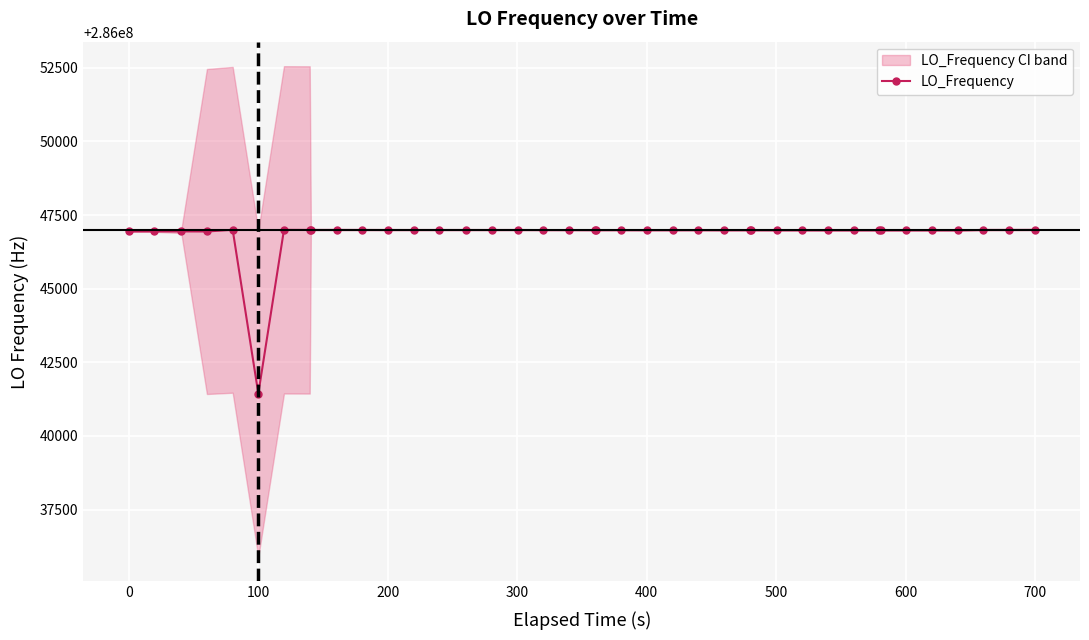

How many lines are shown in the chart?

1